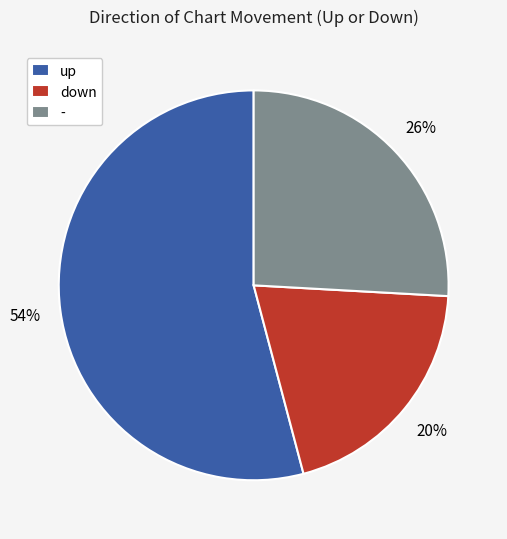

How many slices are in this pie chart?

3